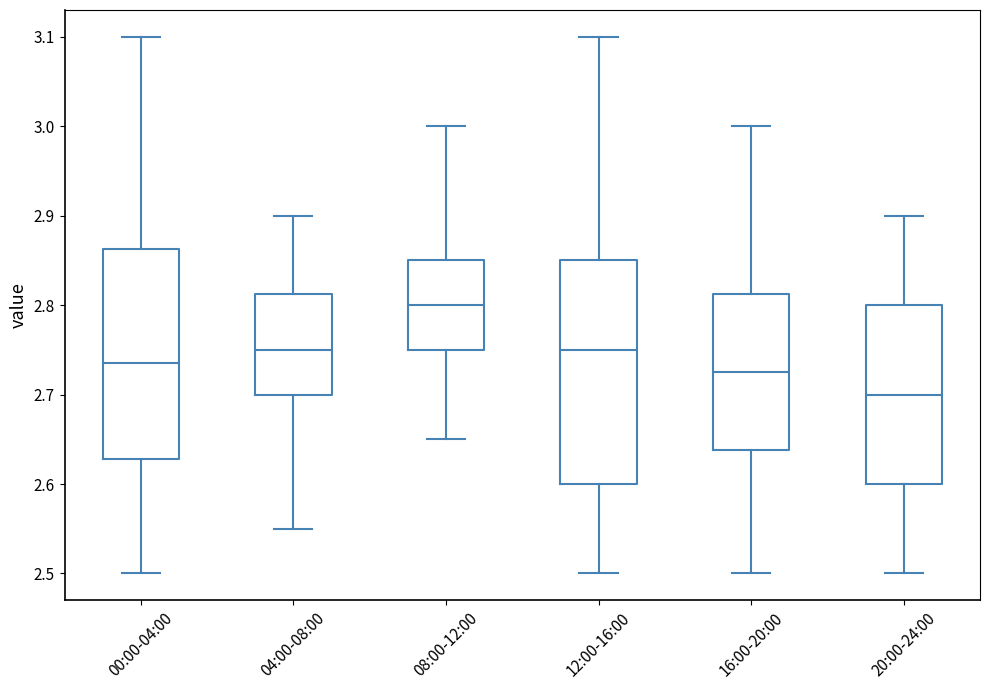

Which box's median line is the highest?

08:00-12:00